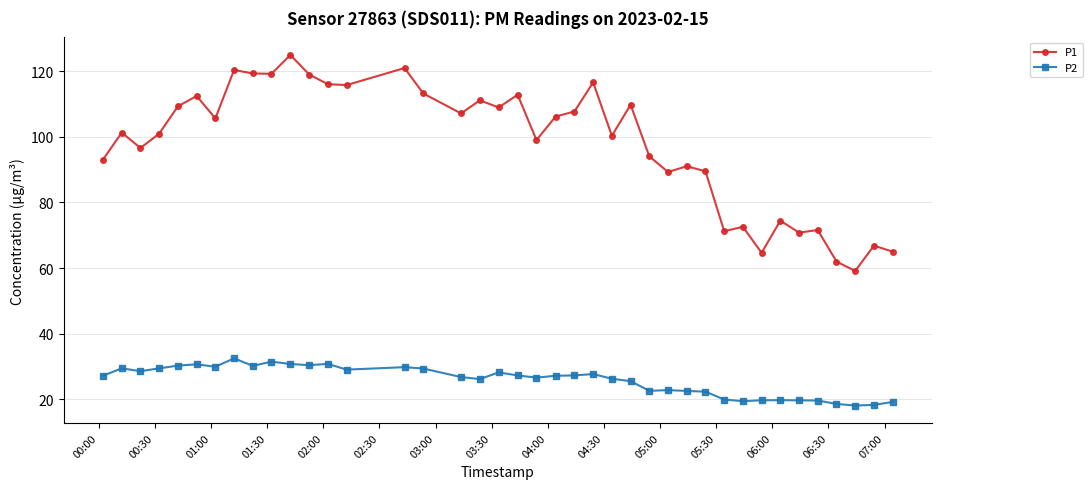

What is the difference between the maximum and minimum values in the P1 series?

65.9